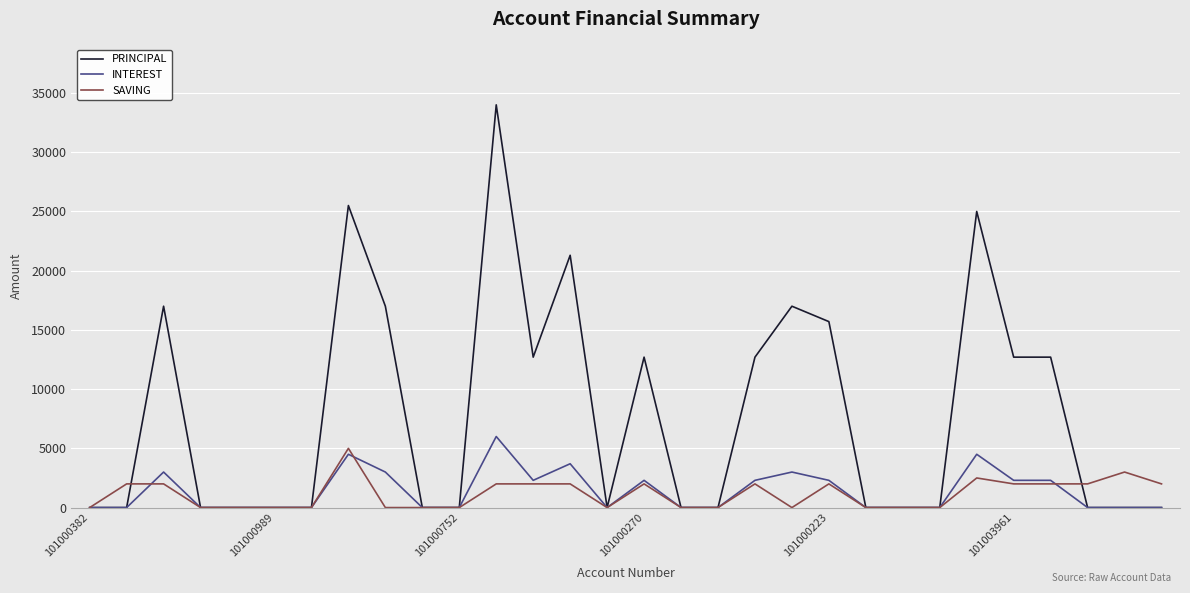

Reading left to right, list all the values displayed in this chart.

PRINCIPAL: 0	0	17000	0	0	0	0	25500	17000	0	0	34000	12700	21300	0	12700	0	0	12700	17000	15700	0	0	0	25000	12700	12700	0	0	0
INTEREST: 0	0	3000	0	0	0	0	4500	3000	0	0	6000	2300	3700	0	2300	0	0	2300	3000	2300	0	0	0	4500	2300	2300	0	0	0
SAVING: 0	2000	2000	0	0	0	0	5000	0	0	0	2000	2000	2000	0	2000	0	0	2000	0	2000	0	0	0	2500	2000	2000	2000	3000	2000